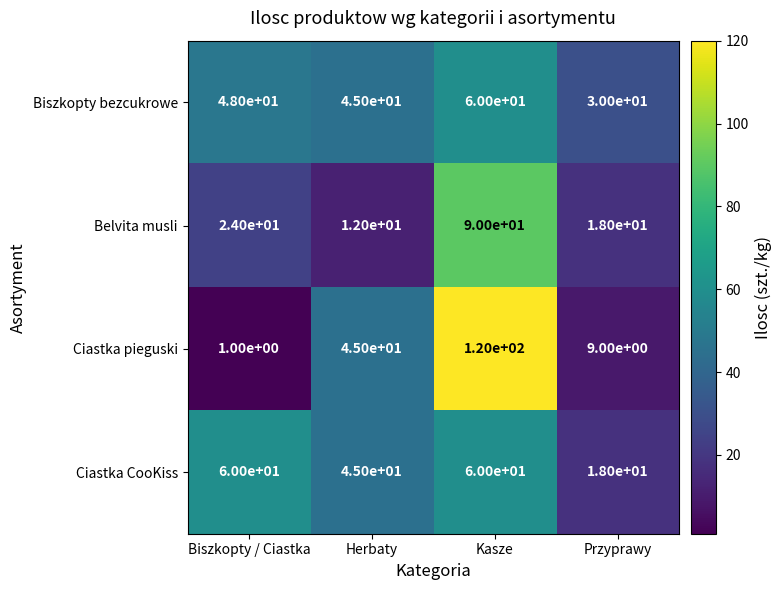

Is it true that Ciastka pieguski equals 185 at Kasze?

False